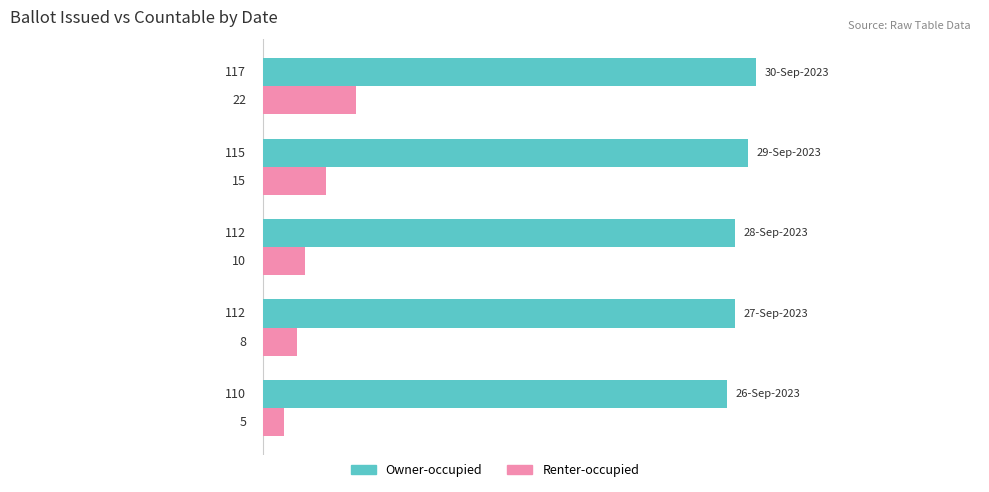

Which series has the widest spread of values?

Renter-occupied